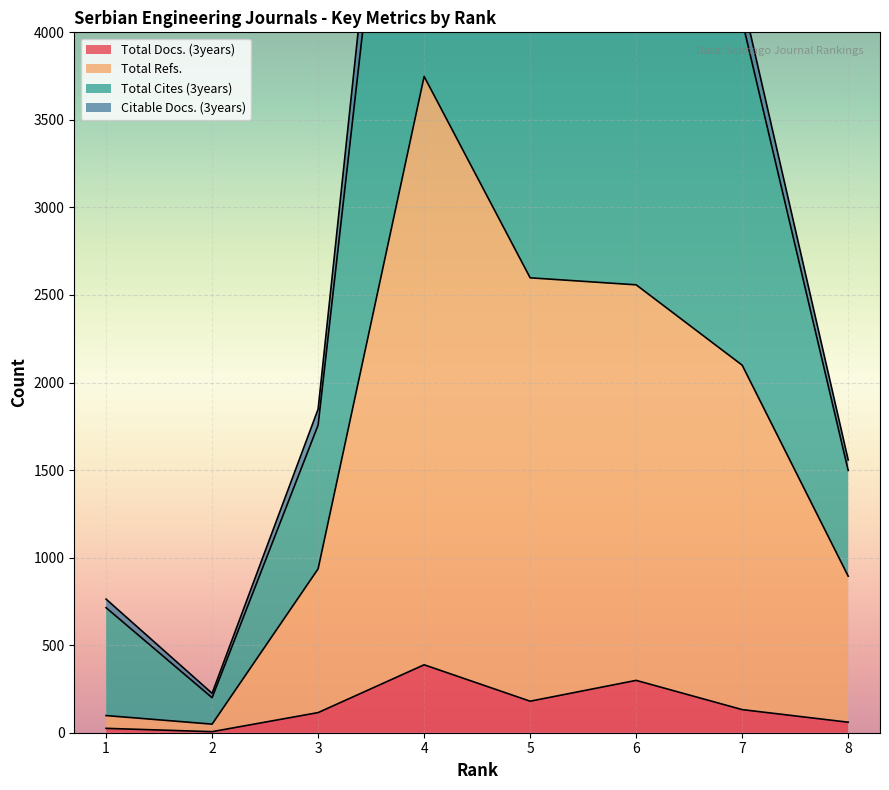

How many interior local valleys does the Total Docs. (3years) series have?

2